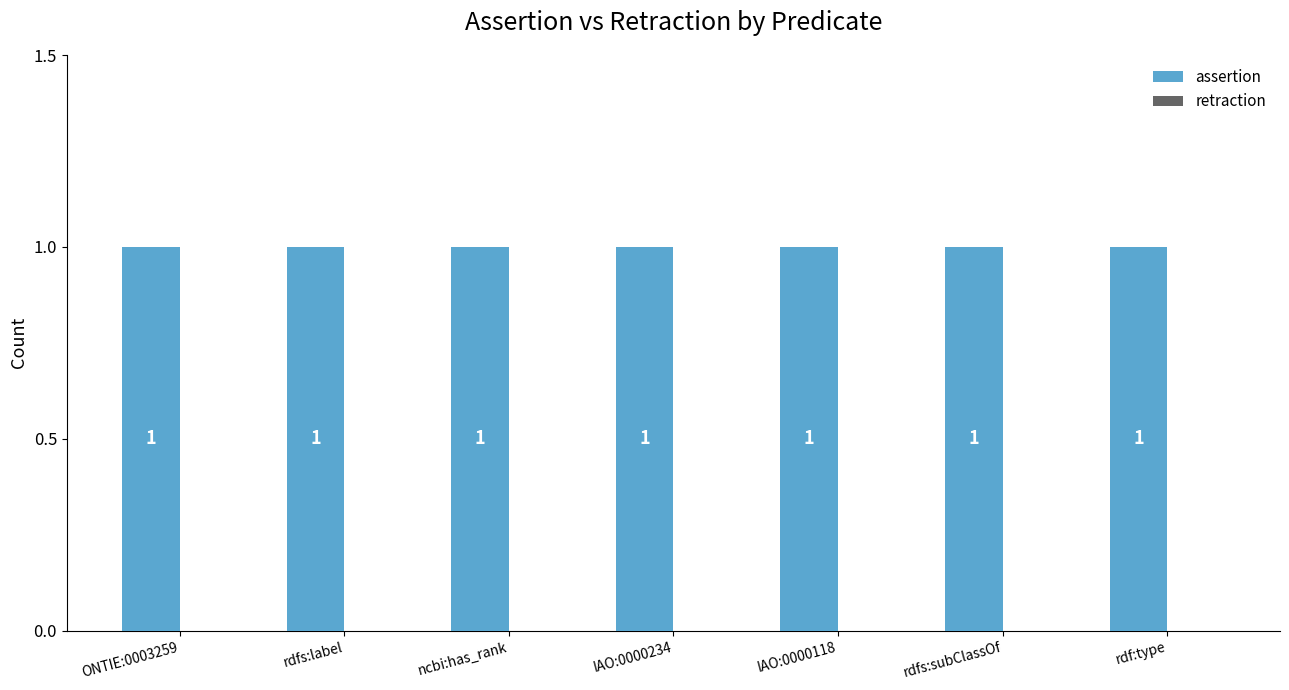

Which series has the widest spread of values?

assertion